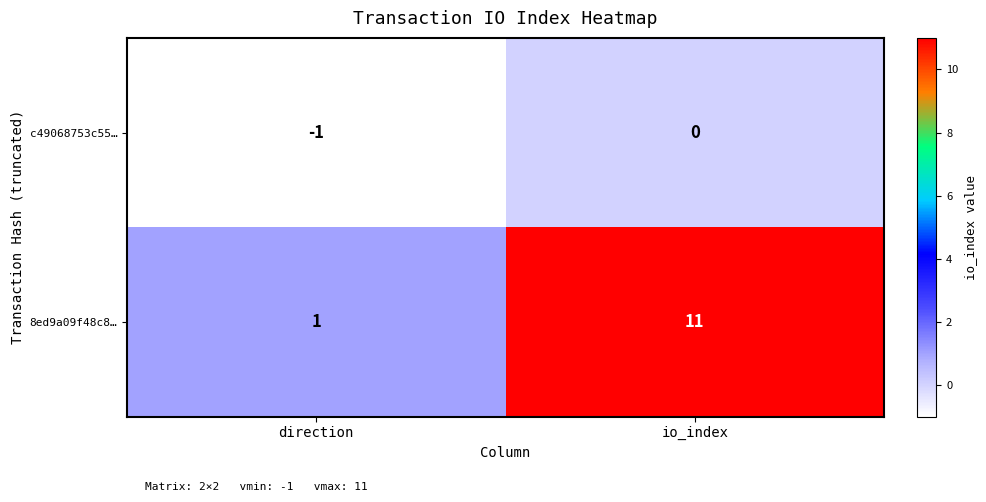

Reading left to right, transcribe all the data shown in this chart.

c49068753c55…: -1	0
8ed9a09f48c8…: 1	11